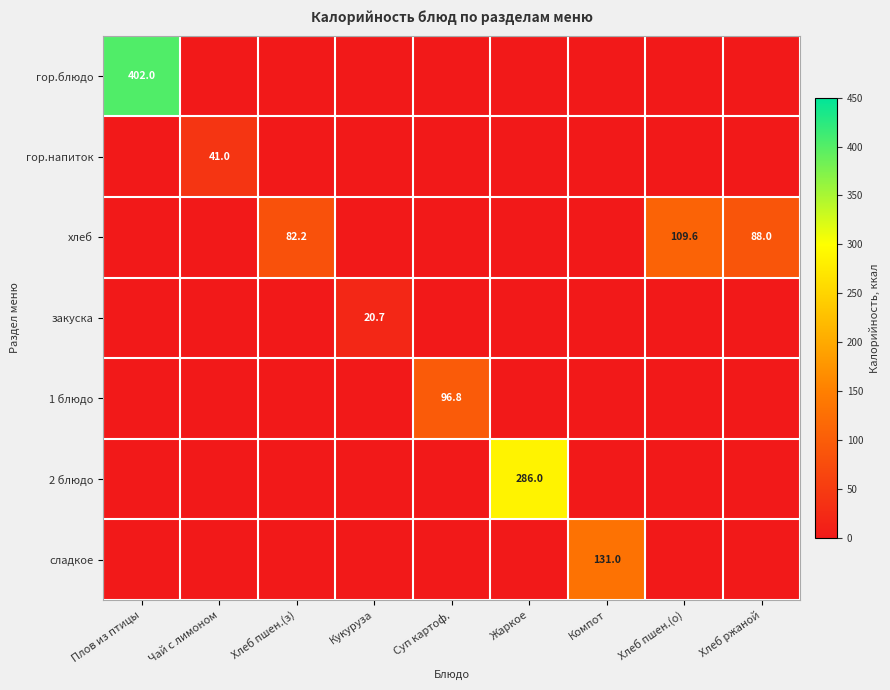

The value of сладкое at Компот is 171.0. True or false?

False